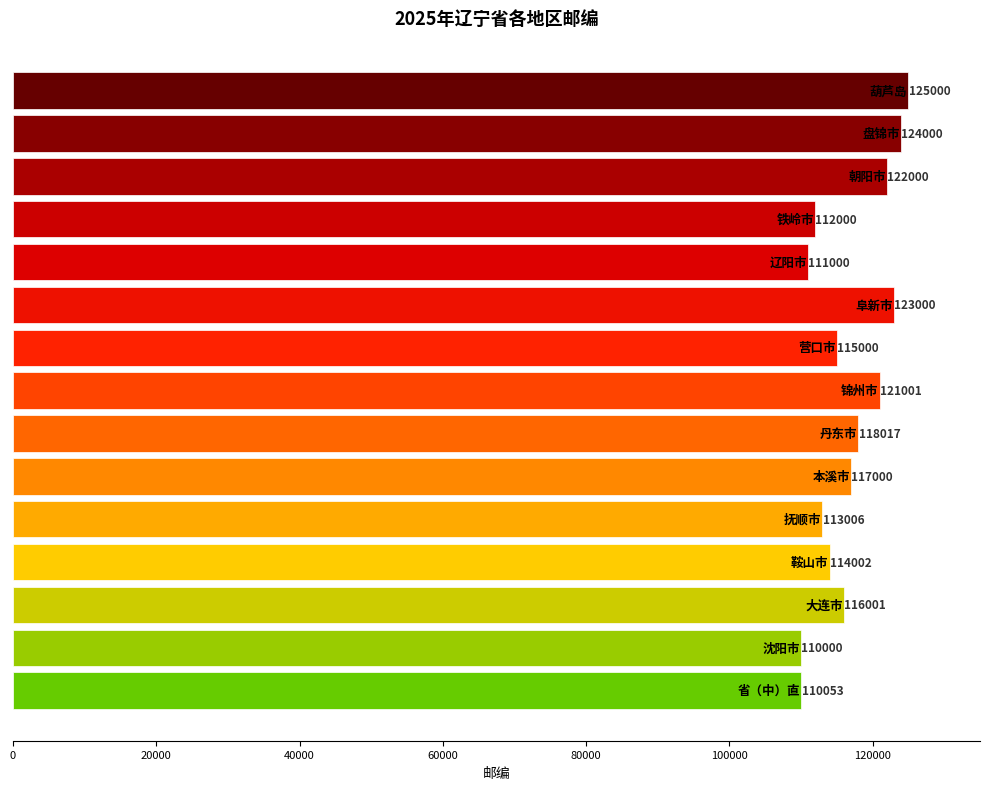

What is the greatest value displayed?

125000